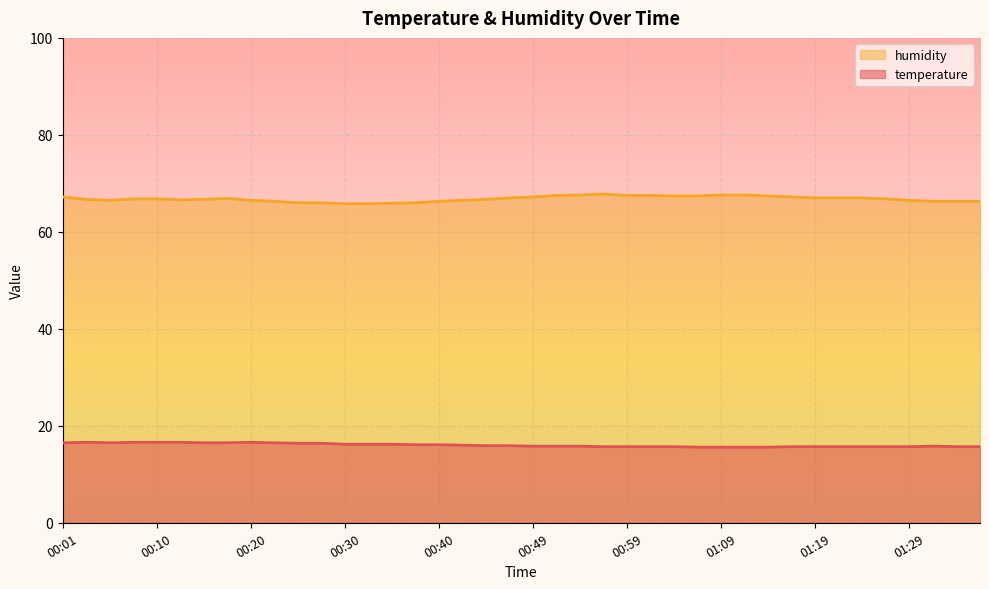

What is the sum of the temperature values at 00:18 and 00:35?

32.7